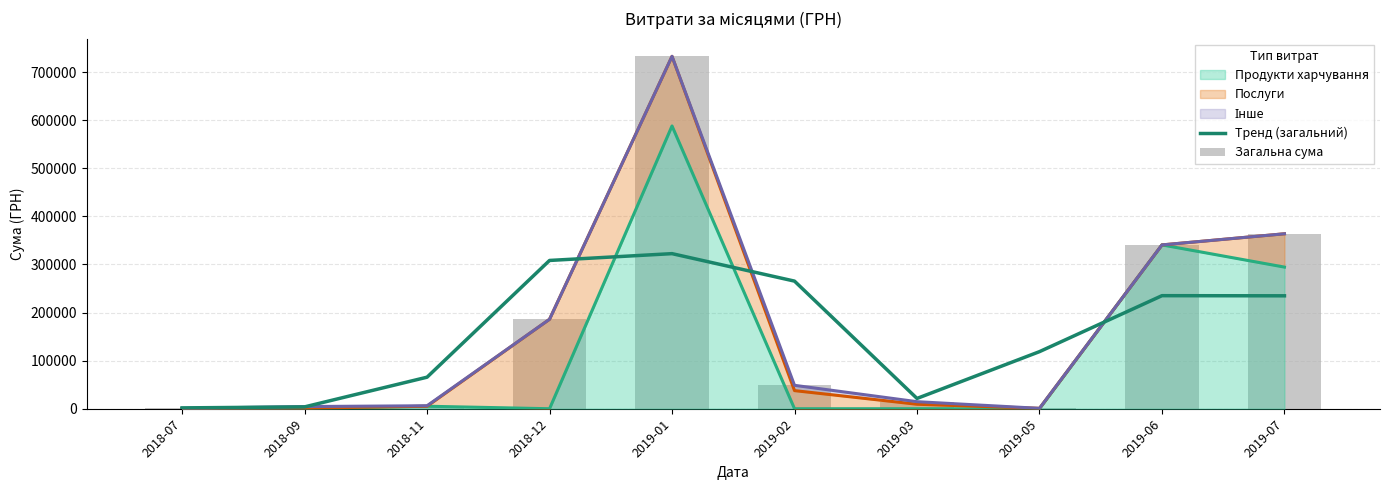

Reading left to right, what are all the values shown in this chart?

Тренд (загальний): 2018-07=1771.3	2018-09=3840.5	2018-11=65578.5	2018-12=308261.8	2019-01=322417.0	2019-02=265303.5	2019-03=21390.9	2019-05=118689.4	2019-06=235040.4	2019-07=234760.4
Загальна сума: 2018-07=786.0	2018-09=4528.0	2018-11=6207.6	2018-12=185999.9	2019-01=732578.0	2019-02=48673.1	2019-03=14659.6	2019-05=840.0	2019-06=340568.6	2019-07=363712.7